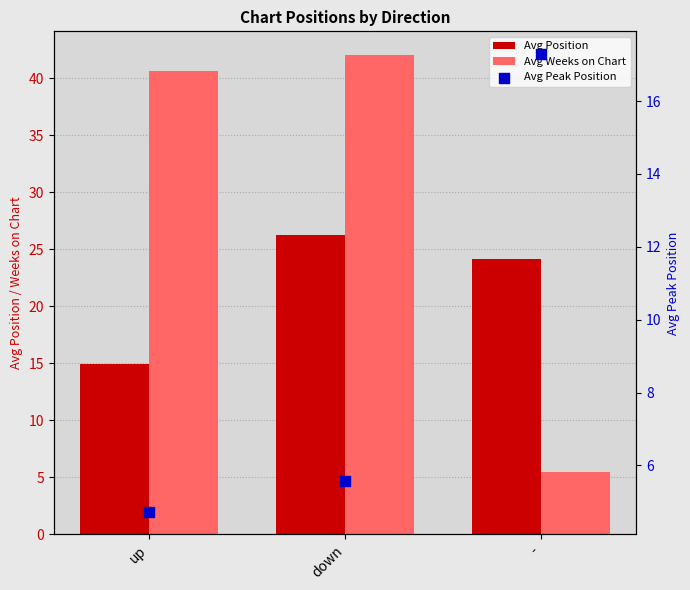

What is the total value across all series at -?

46.9